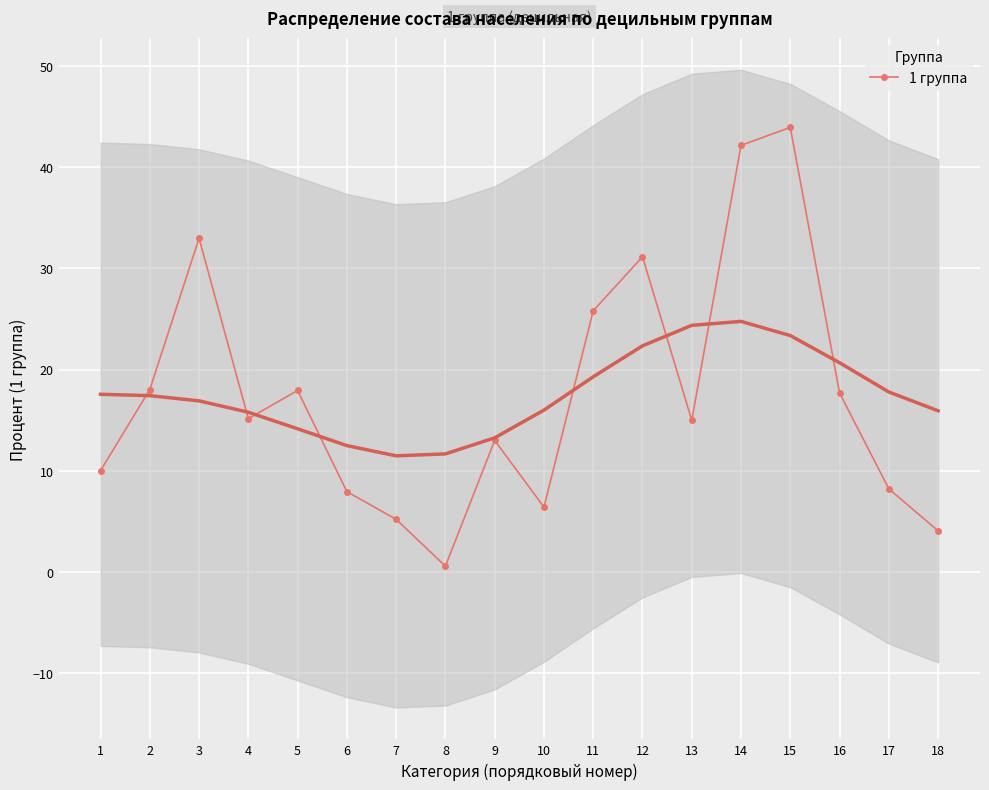

Is it true that the value at 15 is 64.5?

False